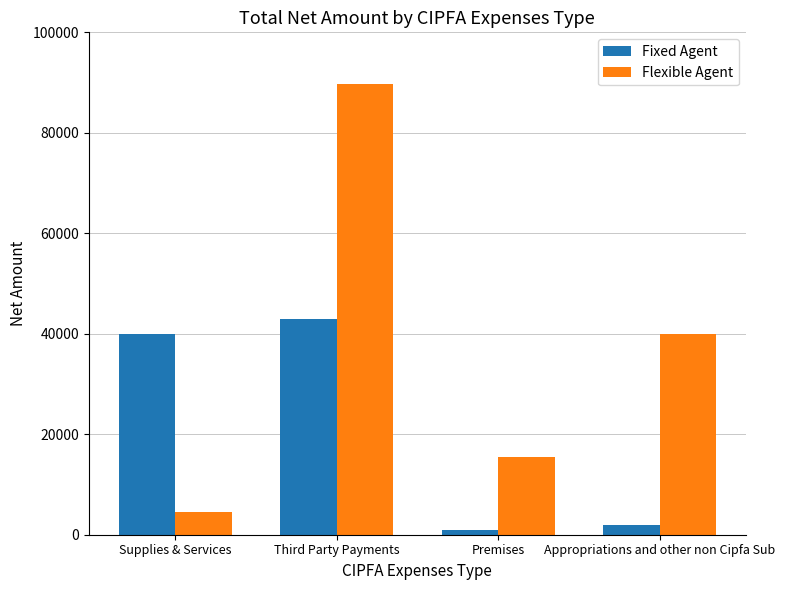

Is the value of Flexible Agent at Third Party Payments greater than the value of Fixed Agent at Premises?

Yes